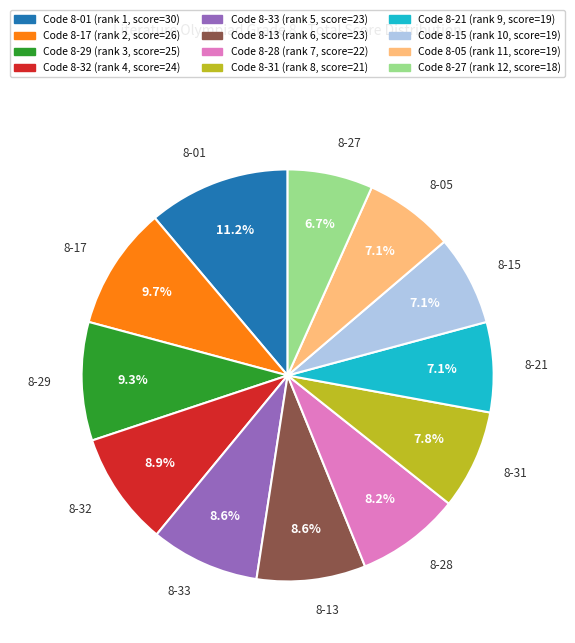

Does any single category account for the majority?

No